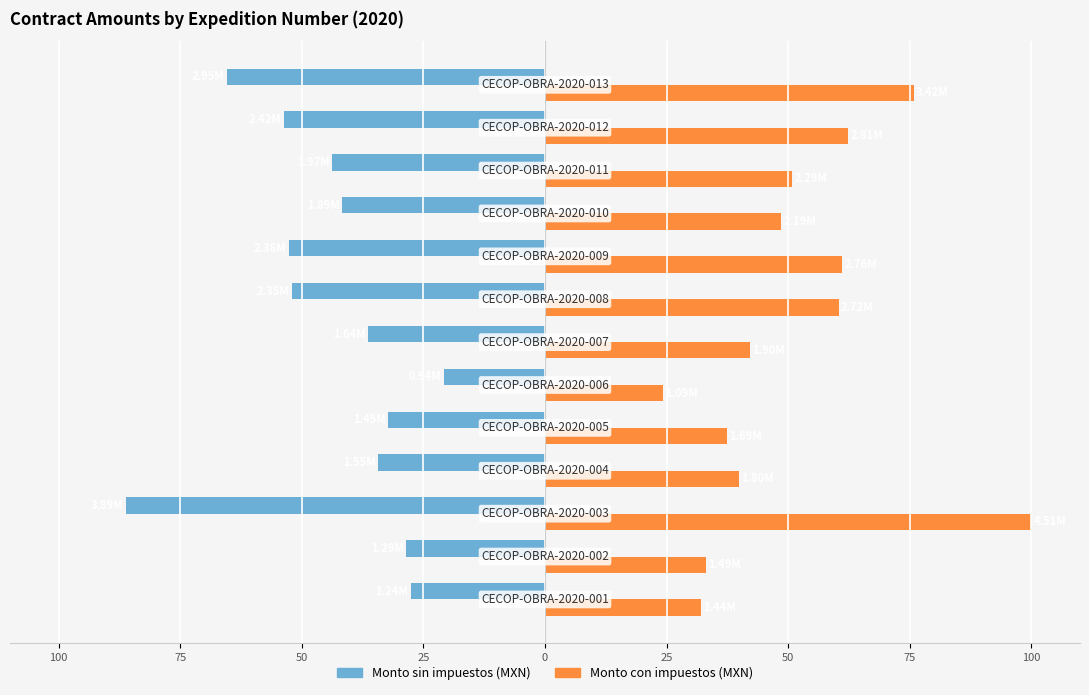

What are all the series names shown in the legend?

Monto sin impuestos (MXN), Monto con impuestos (MXN)